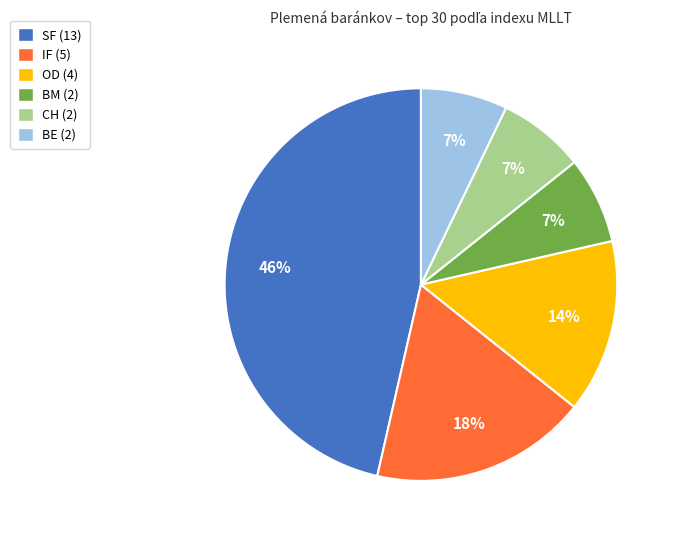

To the nearest percent, what is the average slice percentage?

17%